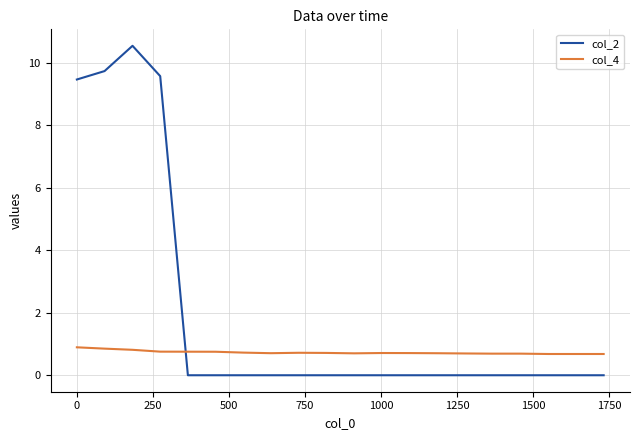

Which series has the widest spread of values?

col_2